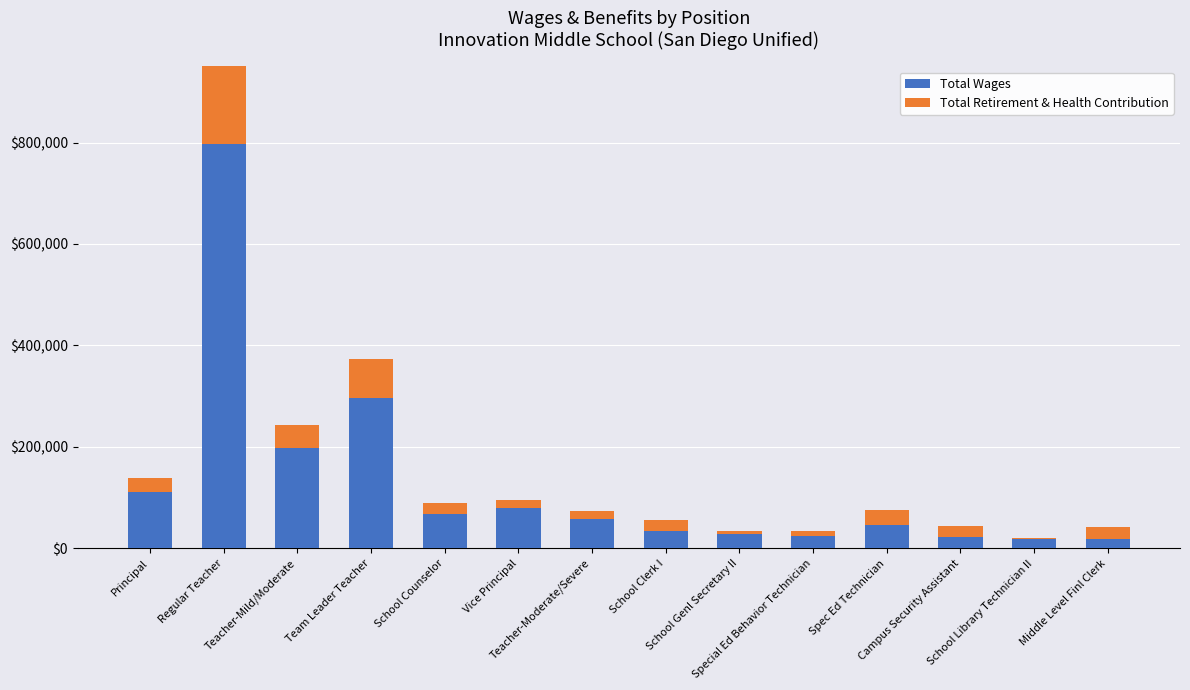

What is the difference between the Total Wages values at School Library Technician II and Teacher-Moderate/Severe?

38946